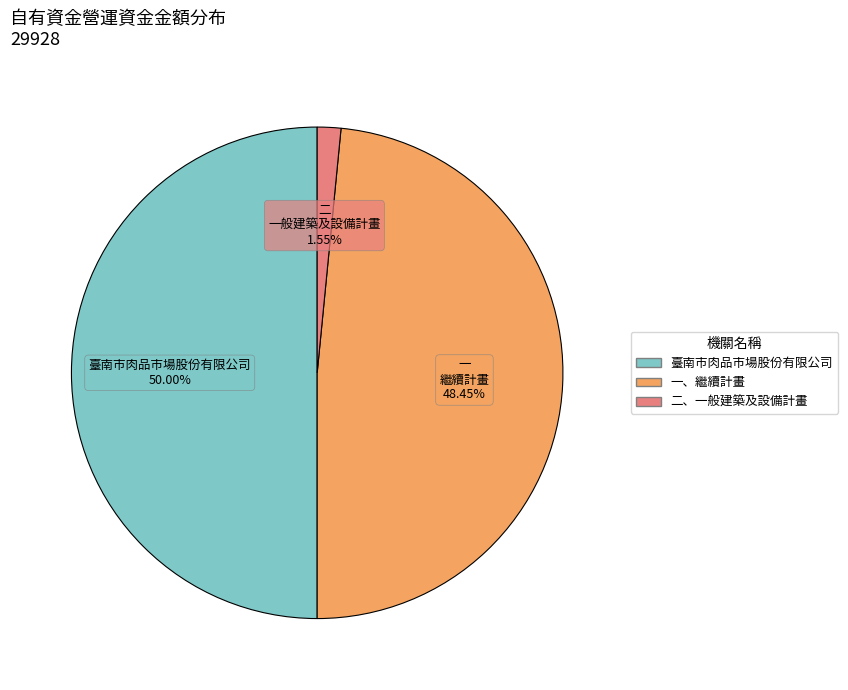

What is the smallest slice in the pie chart?

二、一般建築及設備計畫